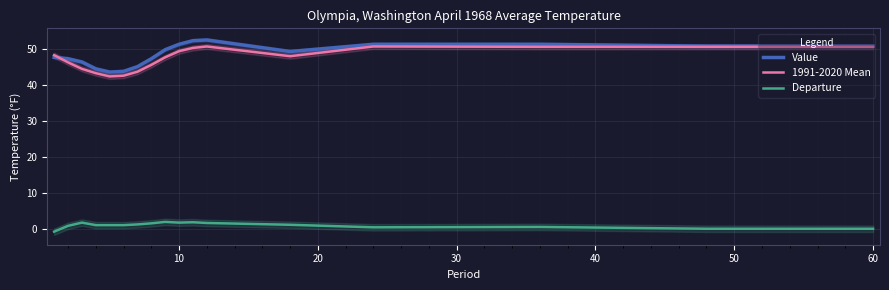

Rank the series by their maximum value, from lowest to highest.

Departure, 1991-2020 Mean, Value